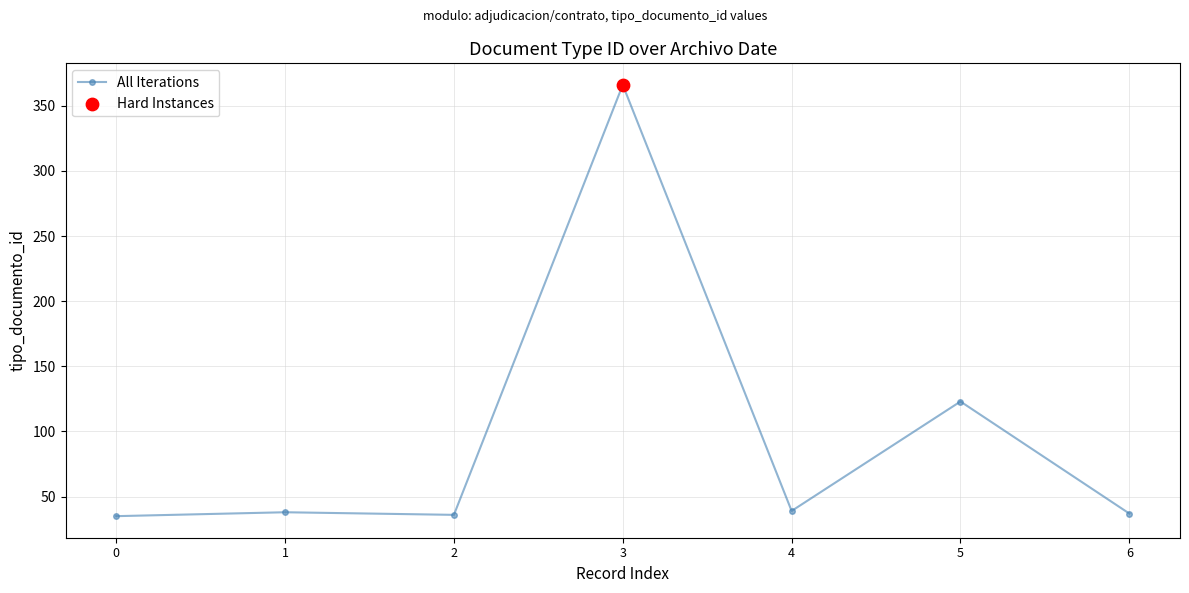

Which has a higher value, 5 or 2?

5